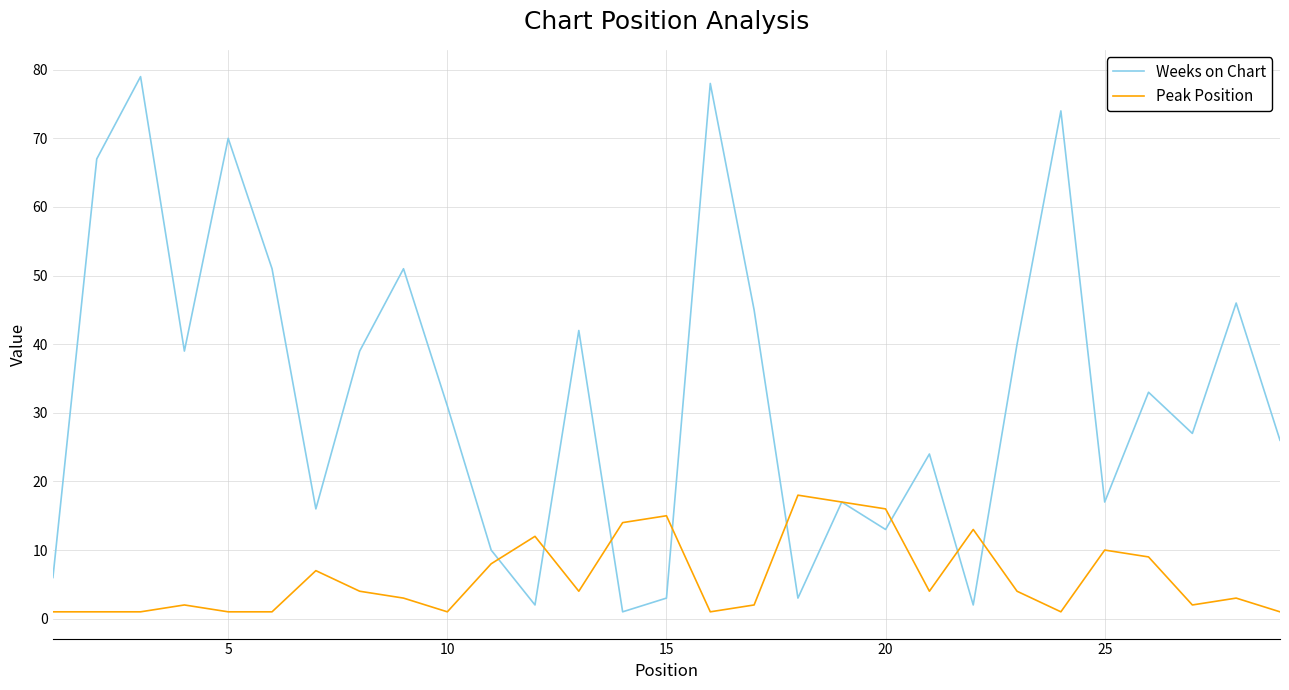

What is the maximum value for Weeks on Chart?

79